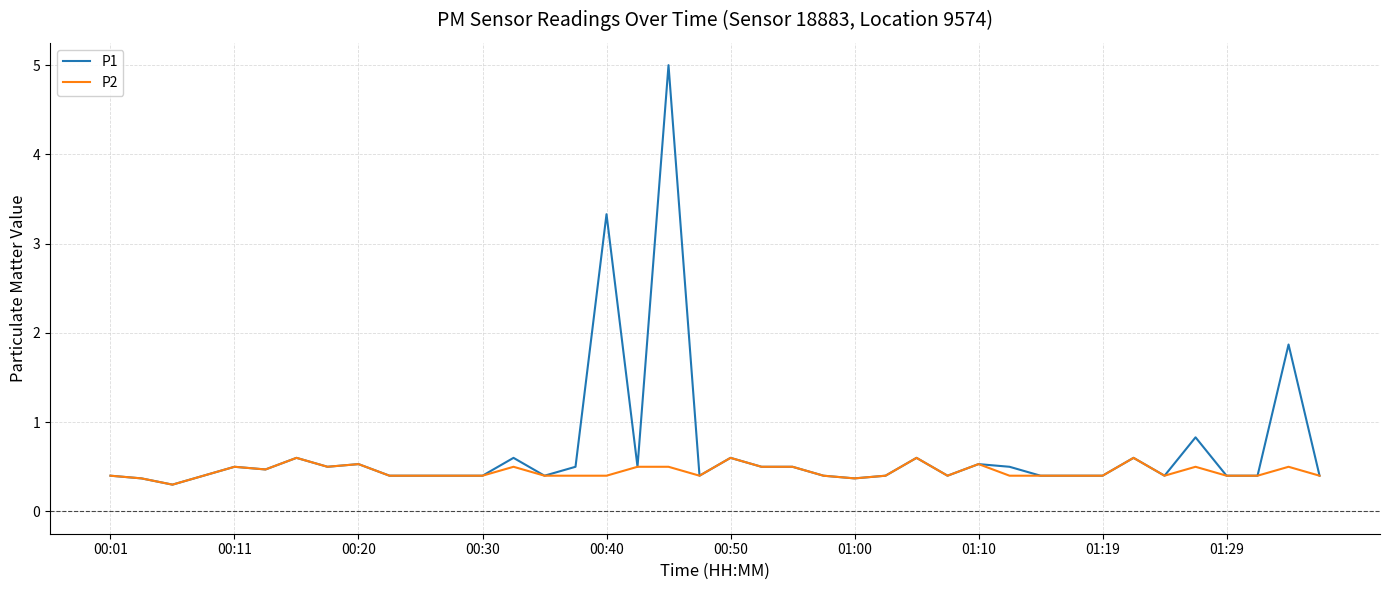

Which series has the largest total across all categories?

P1